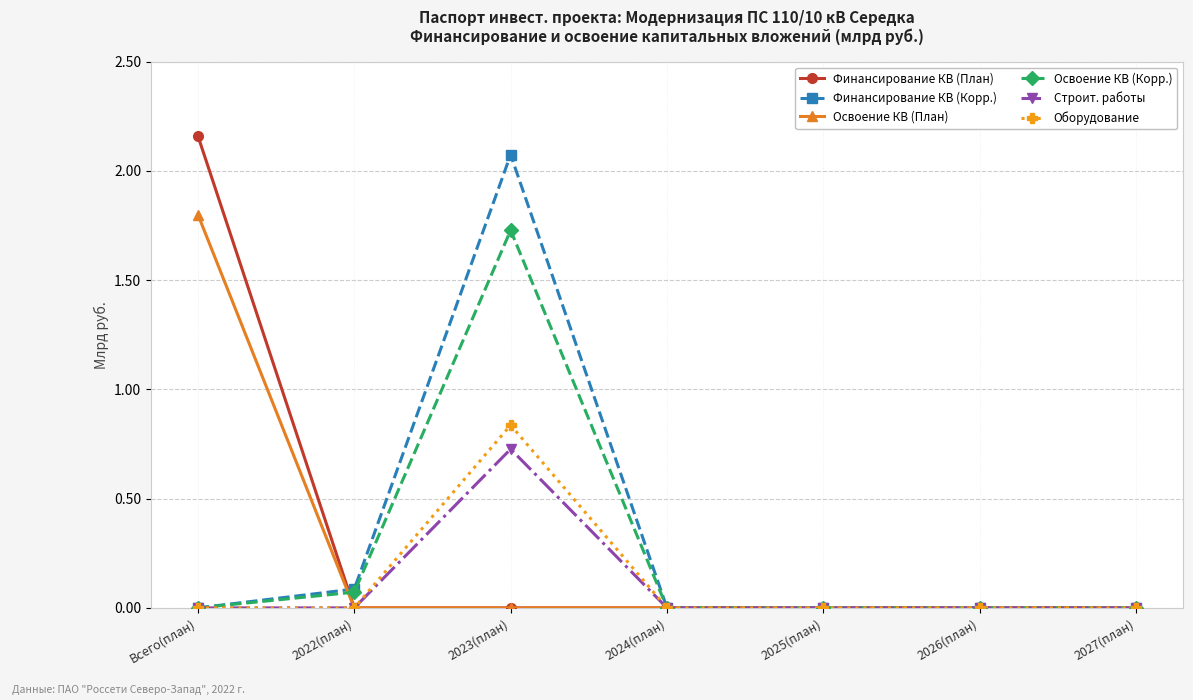

How many Оборудование values are between 0 and 1?

7